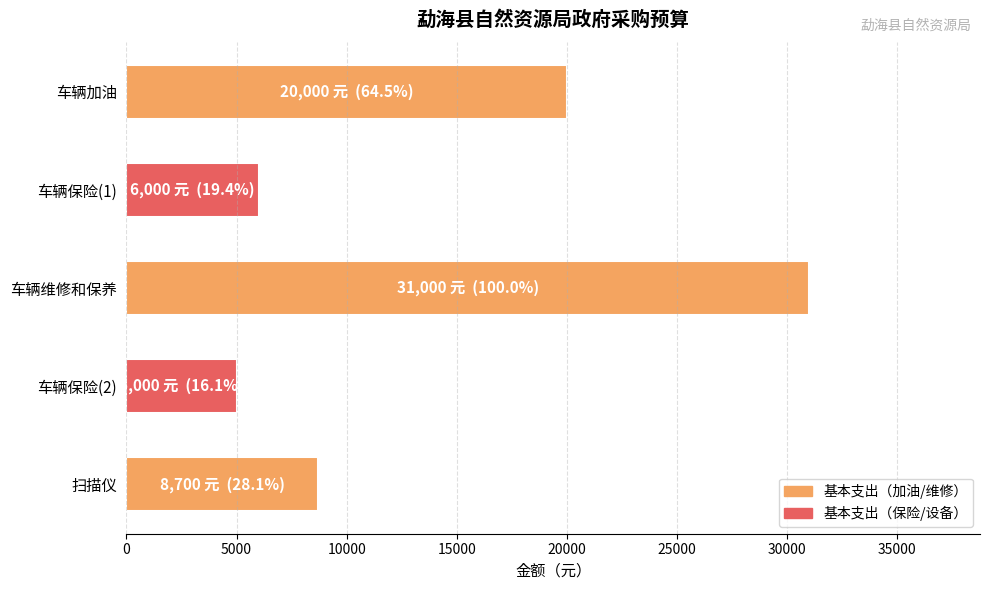

The value at 扫描仪 is 13295. True or false?

False